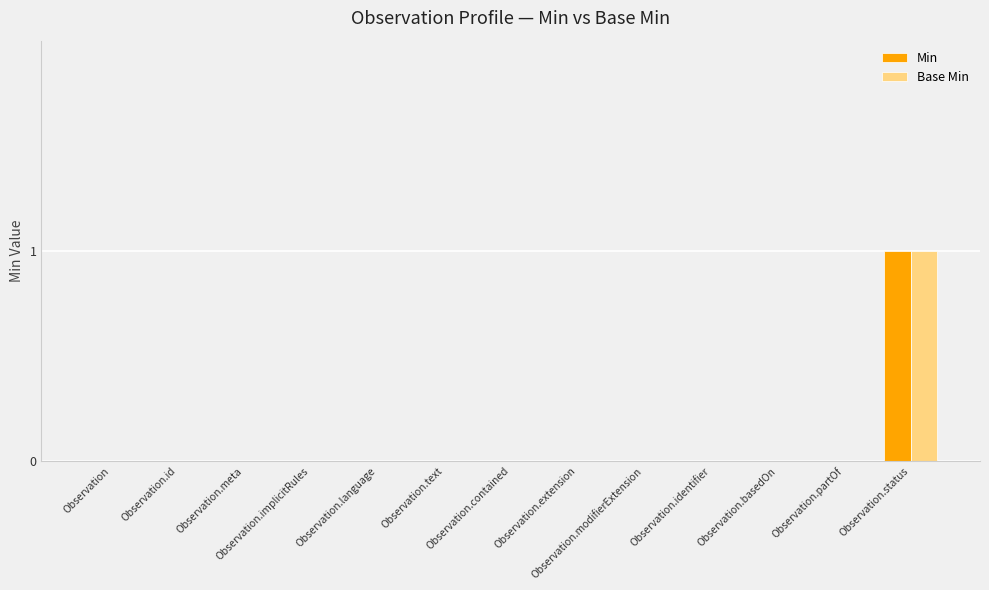

The value of Min at Observation.contained is -1. True or false?

False